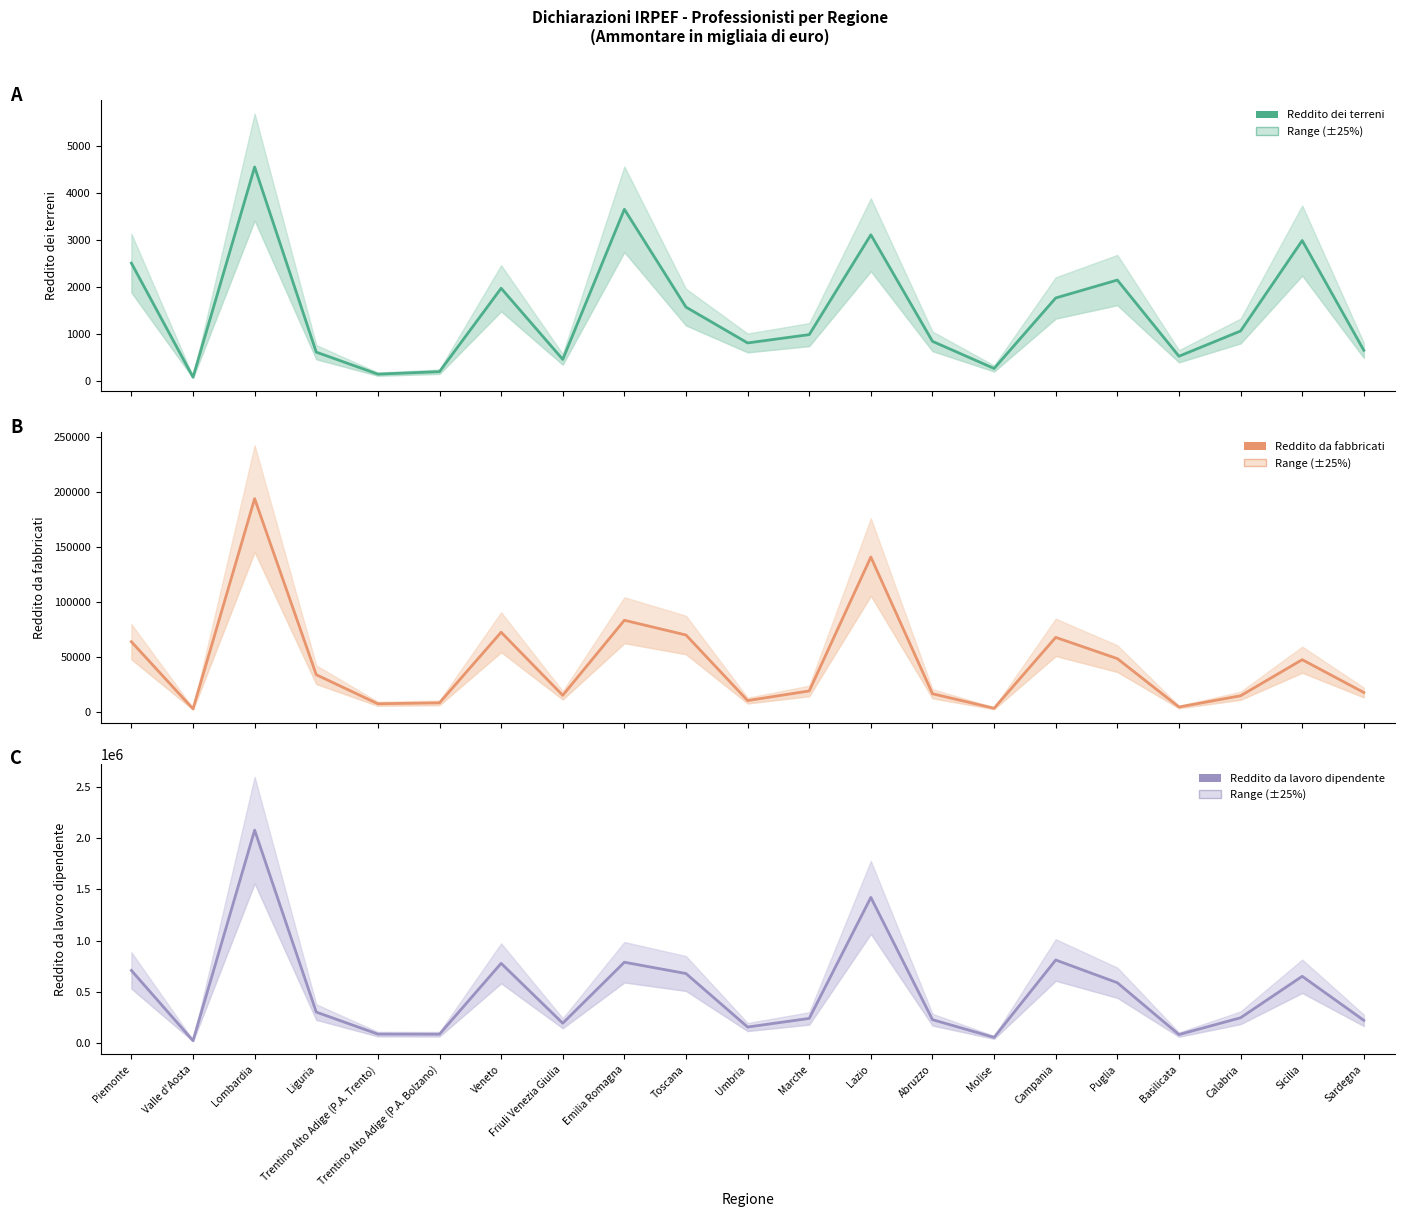

Reading left to right, transcribe all the data shown in this chart.

Reddito dei terreni: 2498	72	4543	604	136	189	1963	450	3644	1562	800	977	3101	834	257	1757	2138	517	1054	2979	643
Reddito da fabbricati: 63903	2867	194079	33903	7476	8348	72547	15186	83457	70041	10397	19157	140965	16609	3398	67884	48556	4542	14776	47589	17741
Reddito da lavoro dipendente: 708252	23984	2075294	302413	87901	87007	777554	193961	788336	678255	156841	240795	1419931	228464	55969	810032	588624	83393	247246	651260	222033